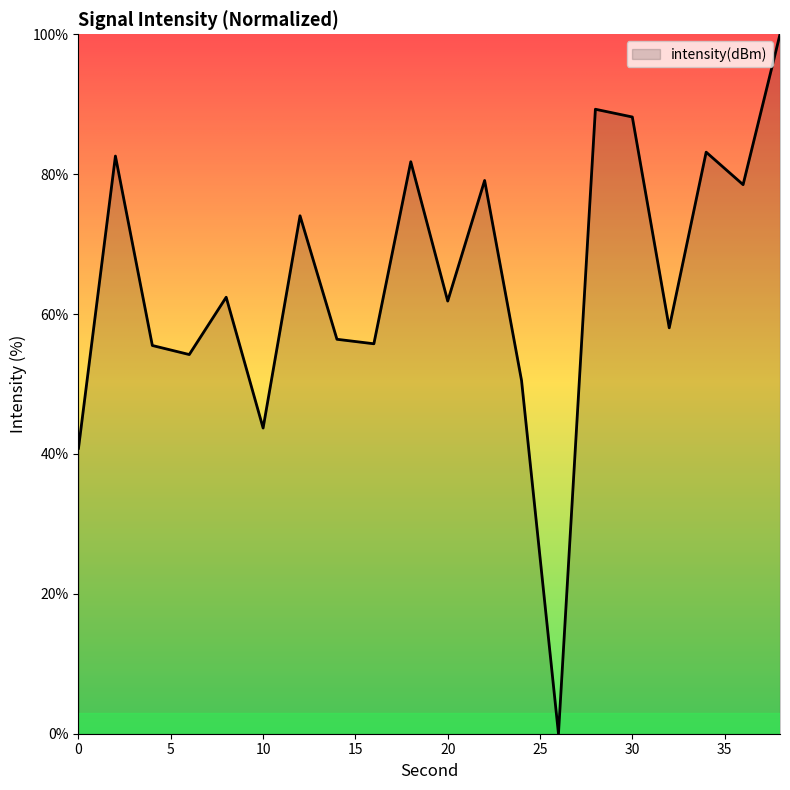

What is the maximum value shown in the chart?

100.0